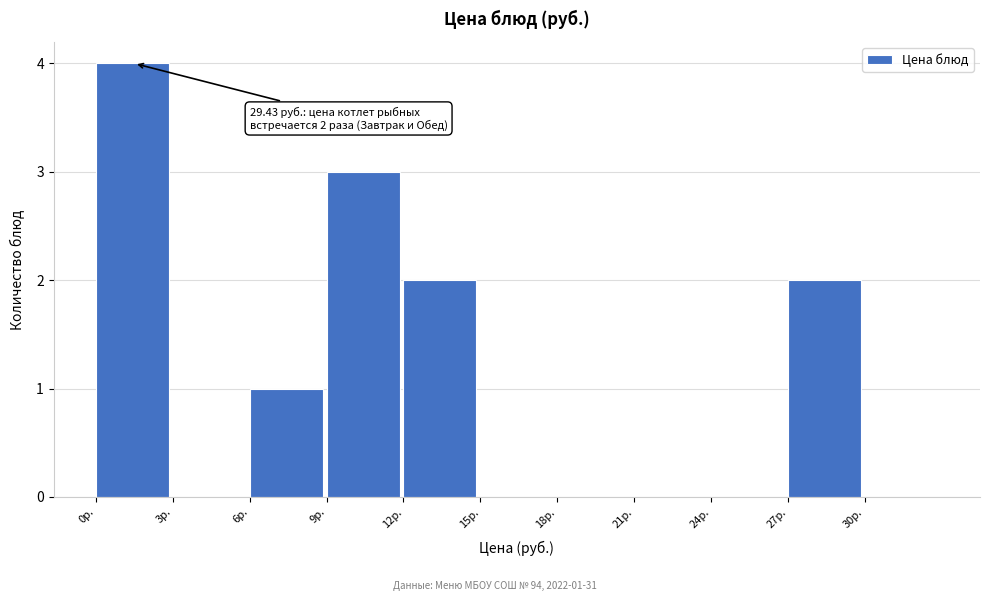

Which range on the x-axis has the tallest bar?

0 to 3